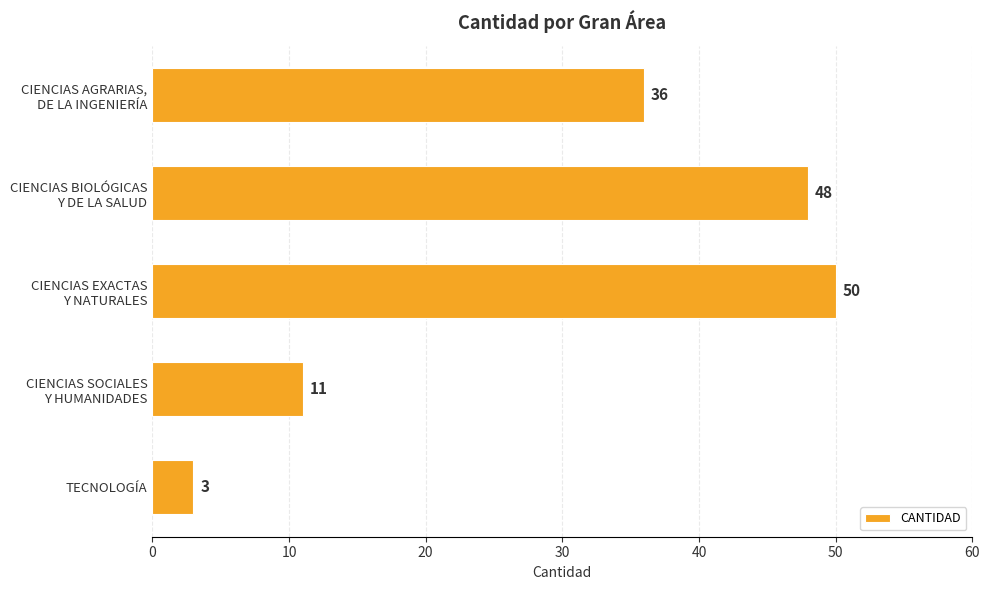

List the labels in order of value, largest first.

CIENCIAS EXACTAS
Y NATURALES, CIENCIAS BIOLÓGICAS
Y DE LA SALUD, CIENCIAS AGRARIAS,
DE LA INGENIERÍA, CIENCIAS SOCIALES
Y HUMANIDADES, TECNOLOGÍA